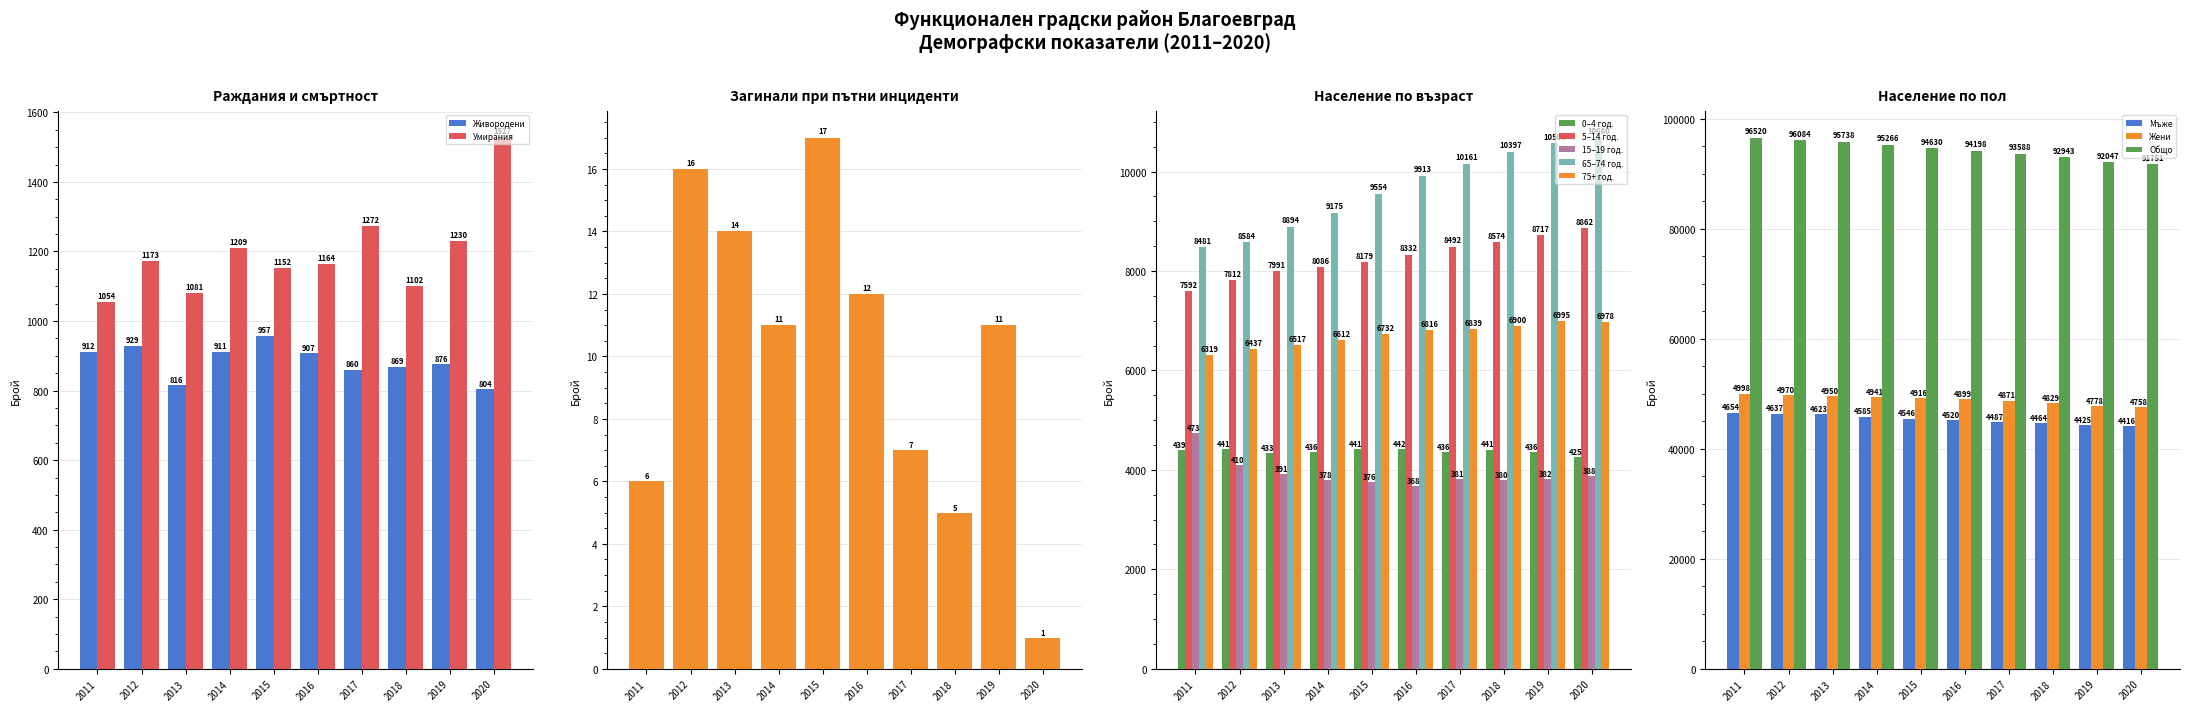

How many groups of bars are there?

10